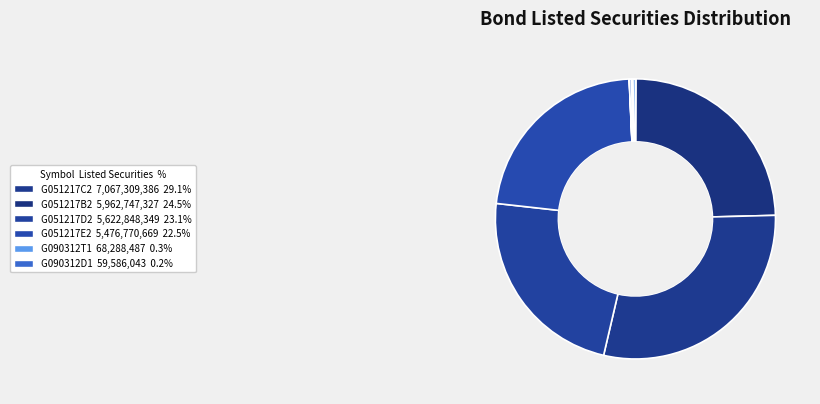

Which slice is the largest?

G051217C2